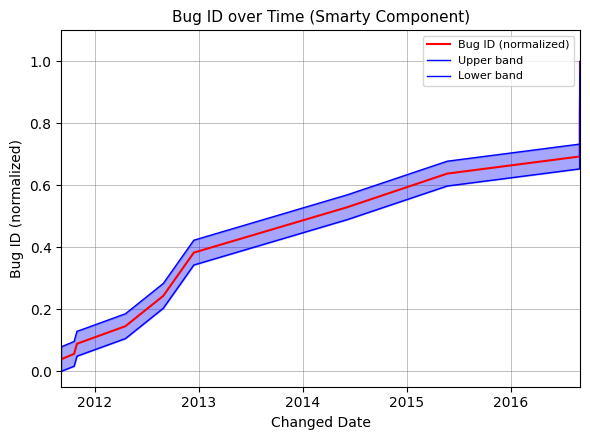

True or false: Lower band and Bug ID (normalized) cross at least once.

False